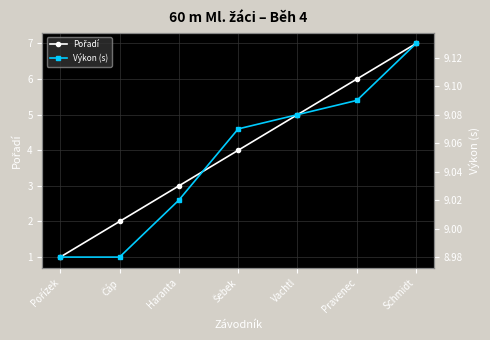

What is the total value across all series at Čáp?

11.0